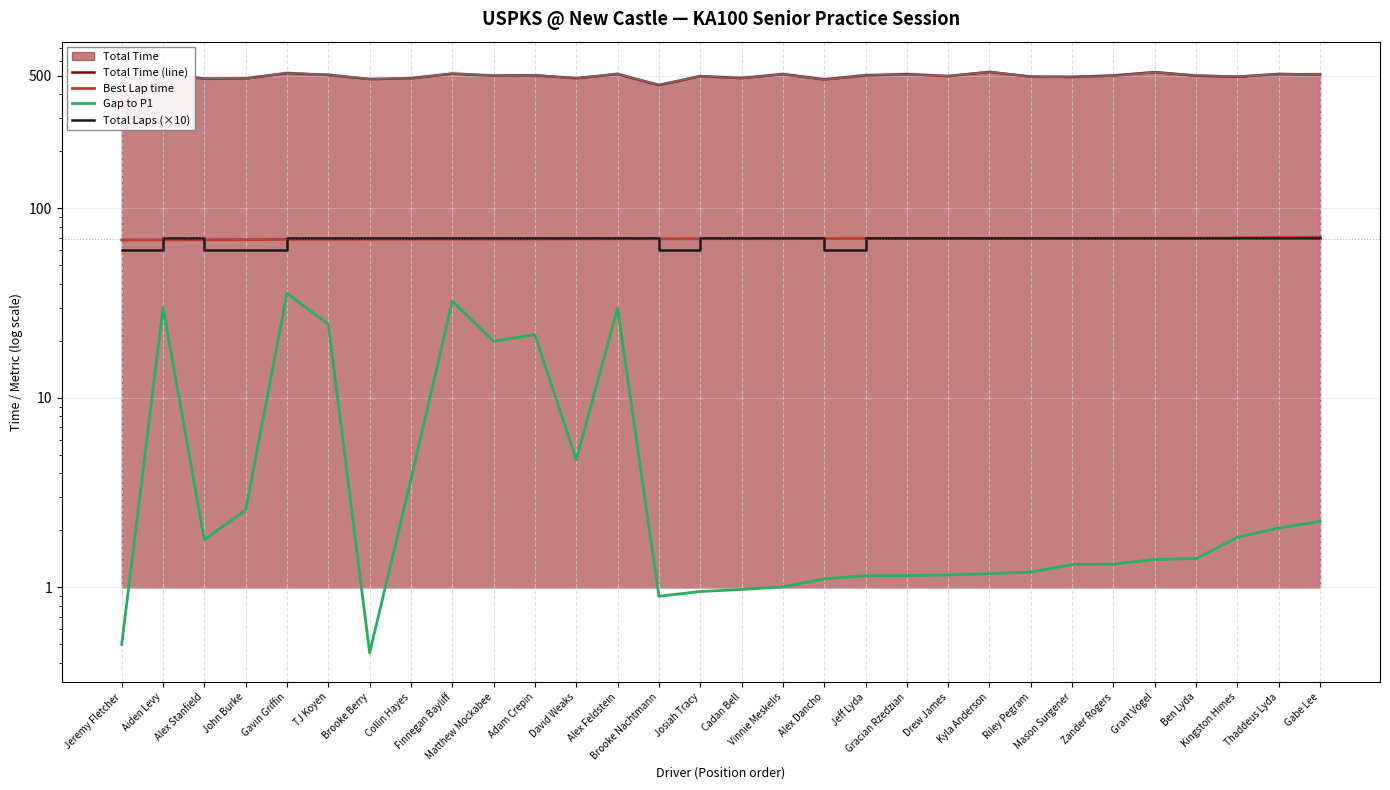

What is the label of the 29th point from the right?

Aiden Levy